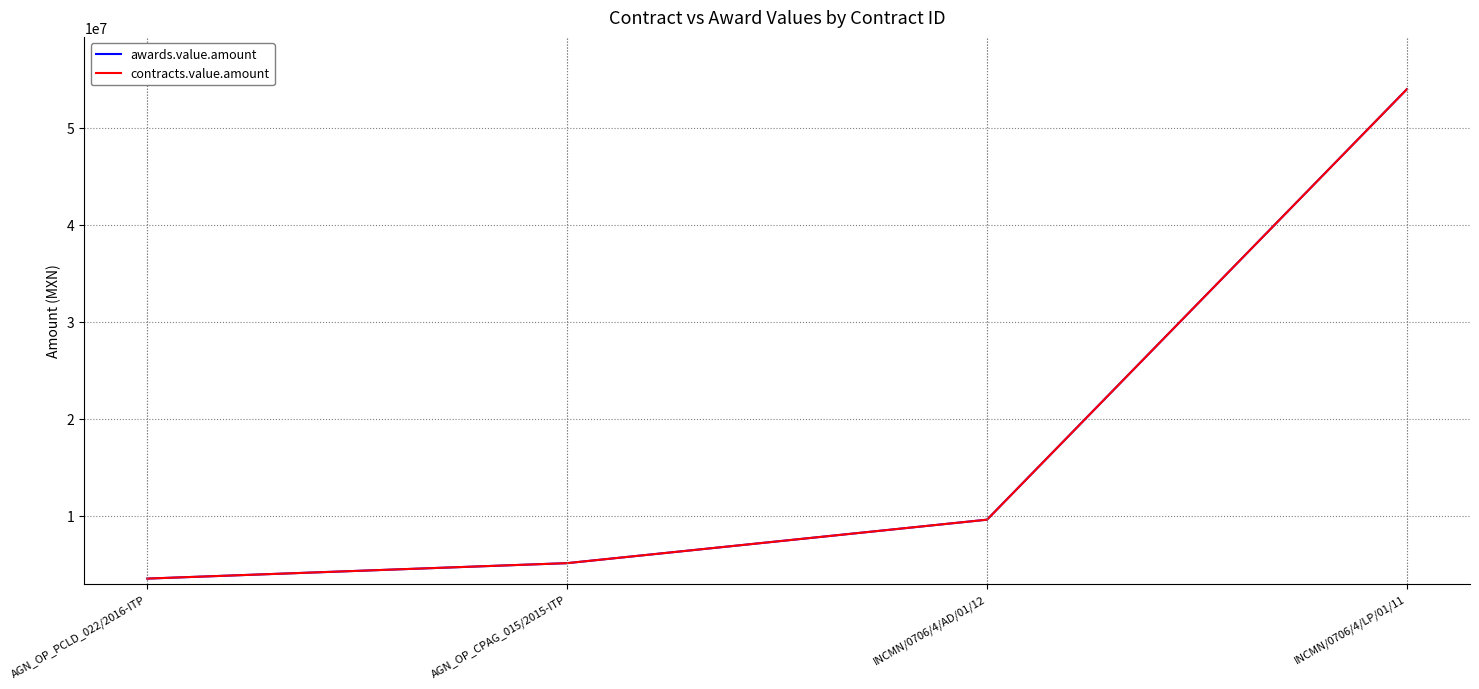

True or false: awards.value.amount has a value of 2918651.4 at AGN_OP_CPAG_015/2015-ITP.

False